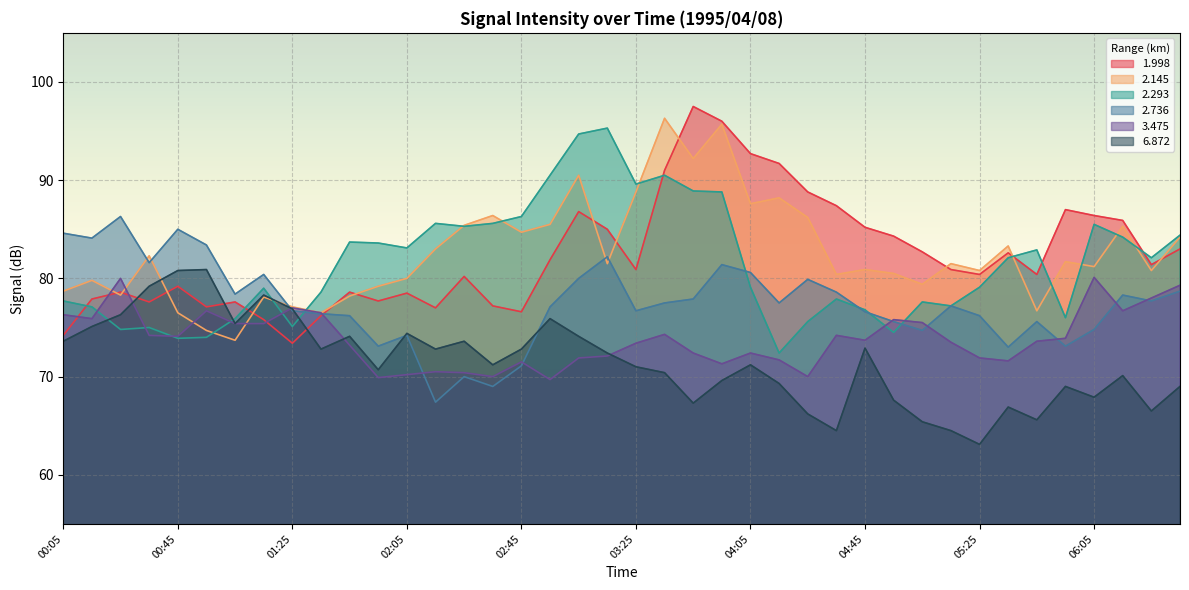

The 2.293 series shows 18.9 at 06:15. True or false?

False